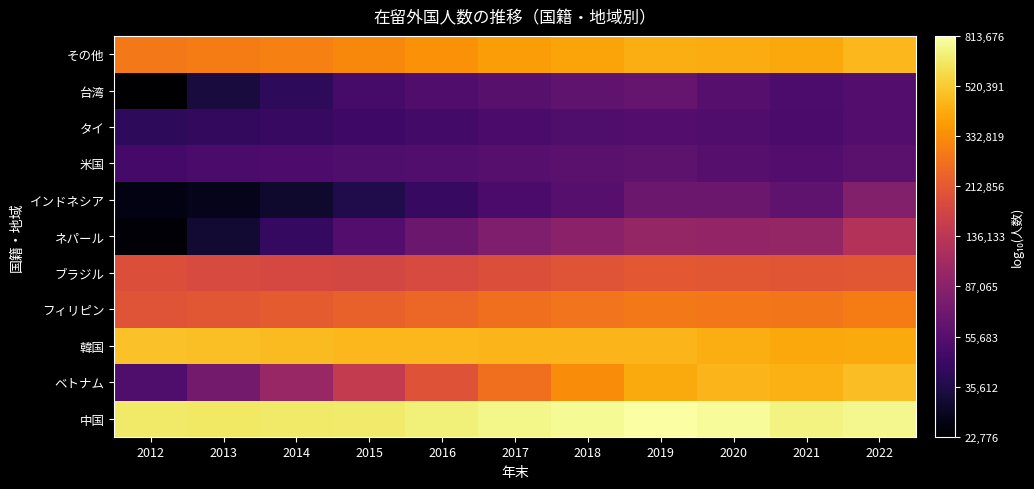

Count the number of categories in the chart.

11